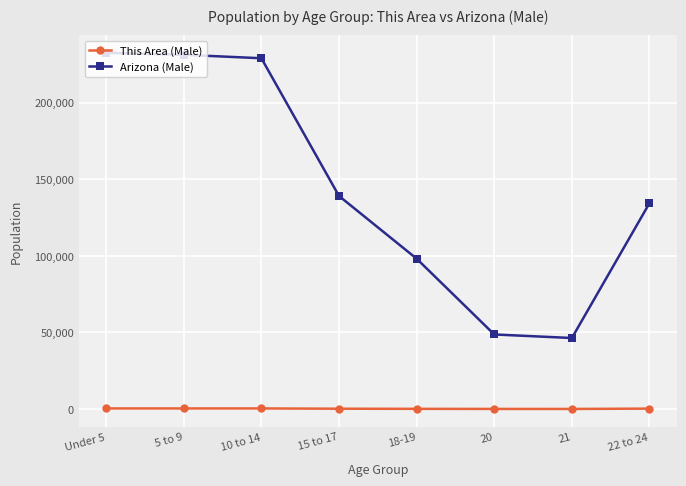

Which series has the largest range (max minus min)?

Arizona (Male)